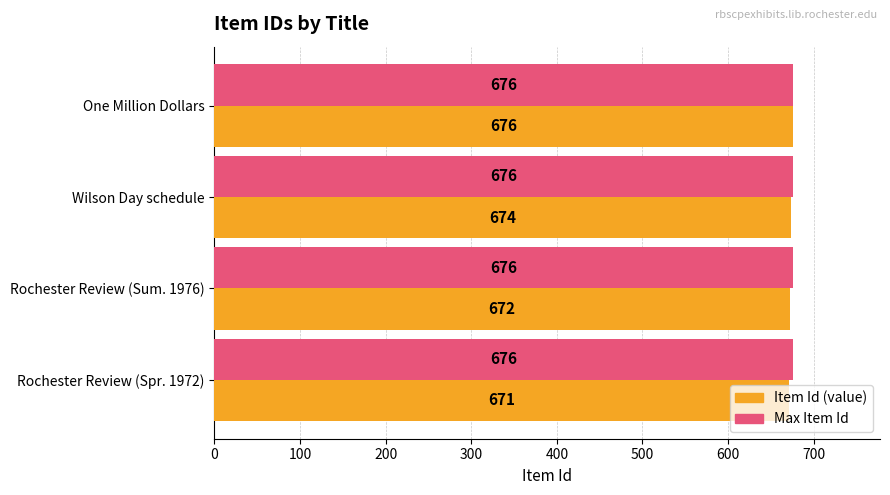

At which category is the sum across all series the highest?

One Million Dollars